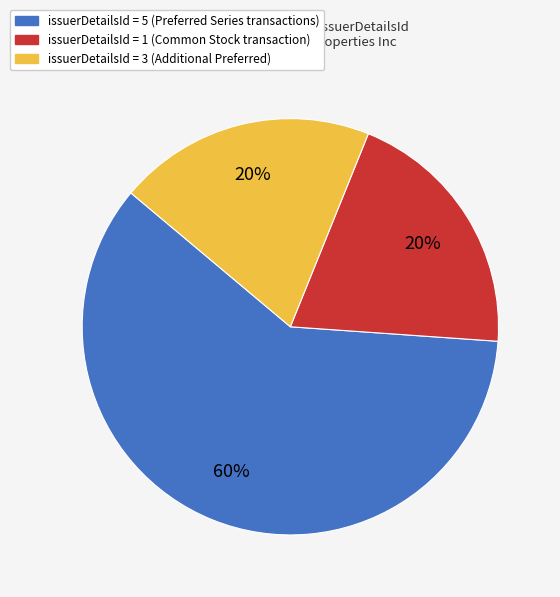

To the nearest percent, what is the difference between the largest and smallest slice percentages?

40%